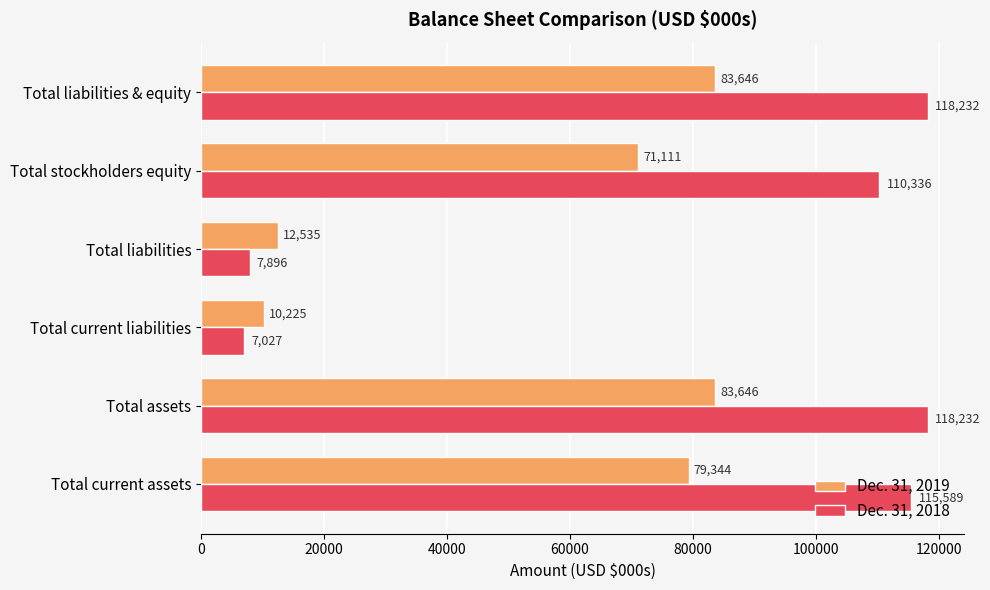

What is the maximum value for Dec. 31, 2019?

83646